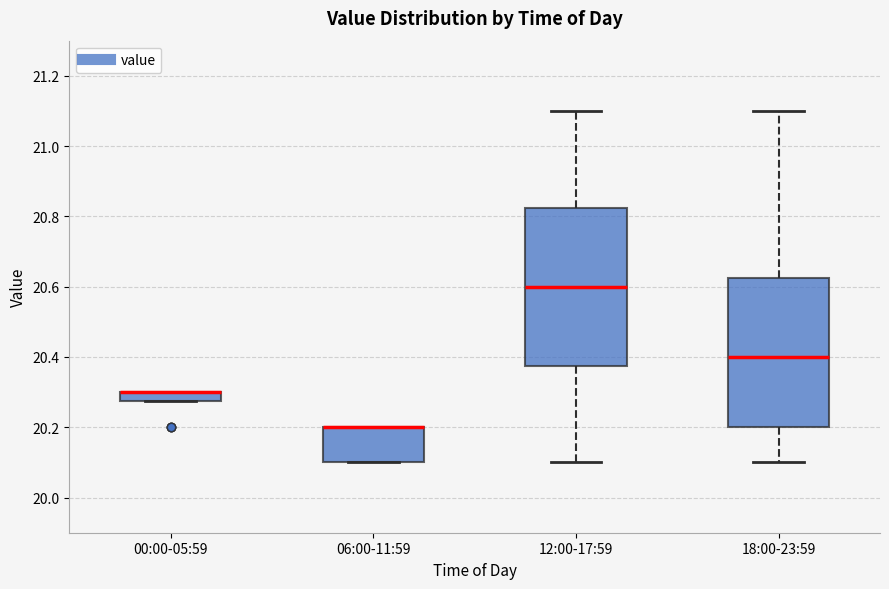

Where is the upper edge of the box for 12:00-17:59 on the y-axis? The values are not printed on the chart, so give them approximately, as read against the axis.

20.82